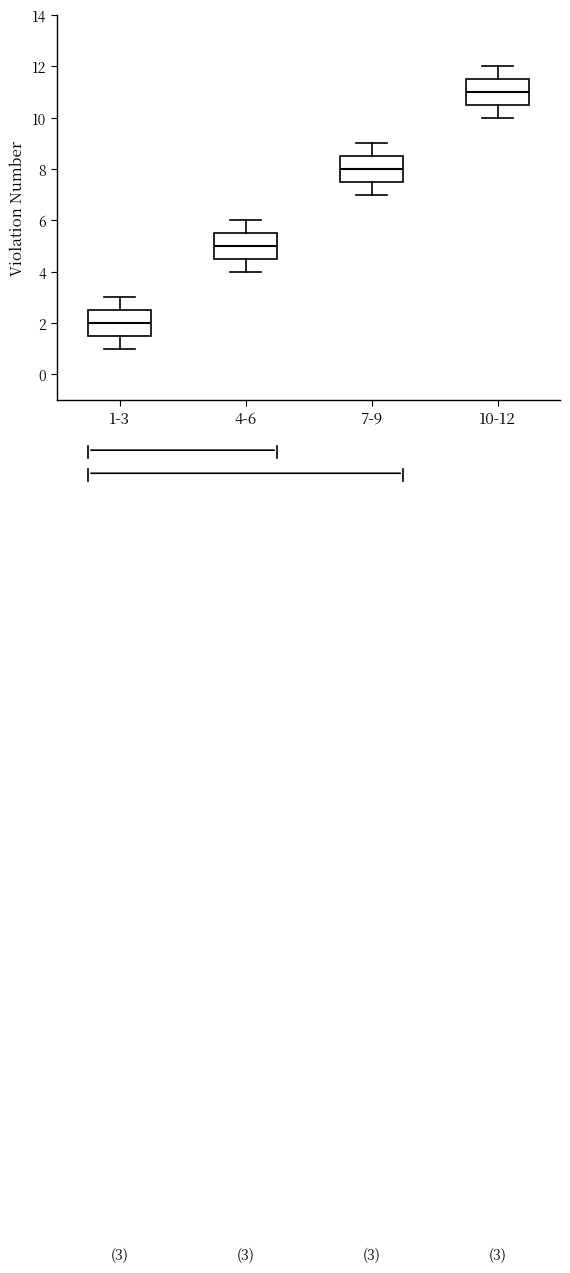

Which box's median line is the highest?

10-12